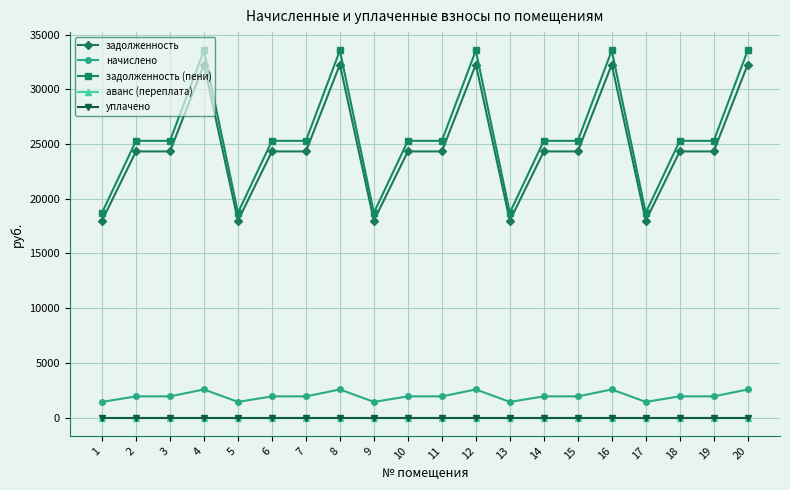

List the series in order of their peak value, highest first.

задолженность (пени), задолженность, начислено, аванс (переплата), уплачено